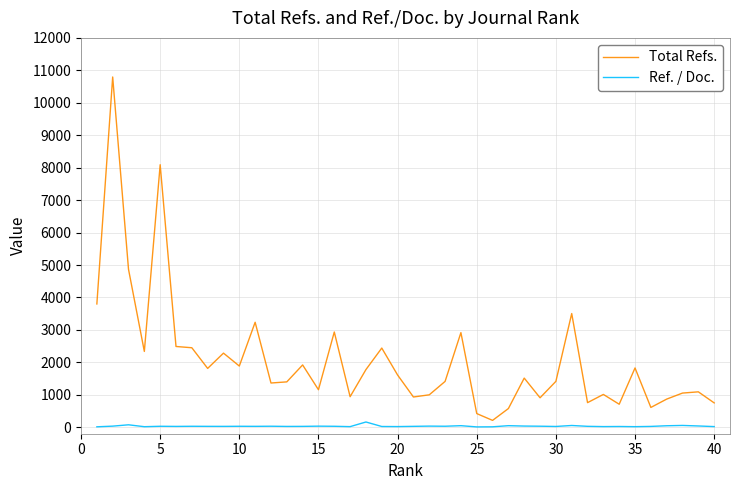

Which series has the largest total across all categories?

Total Refs.